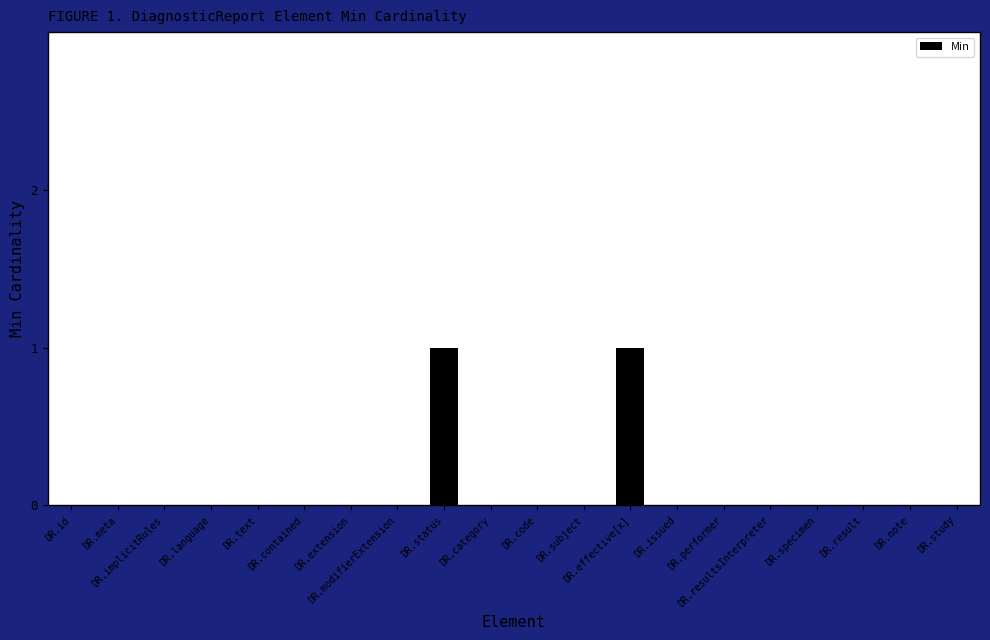

What is the sum of the values at DR.effective[x] and DR.language?

1